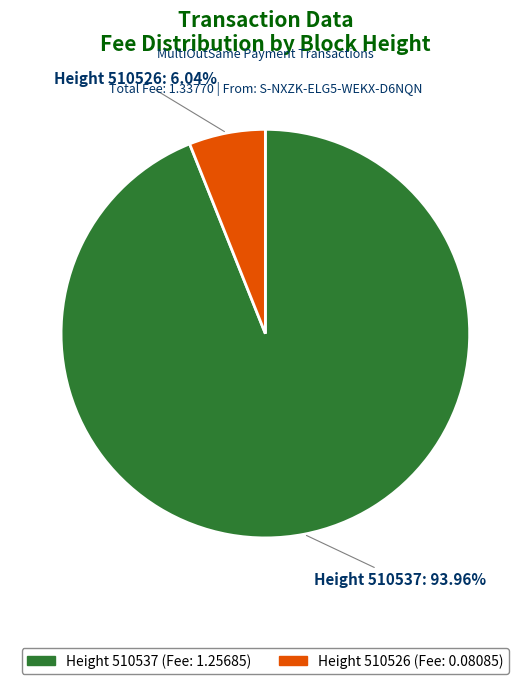

What is the smallest slice in the pie chart?

Height 510526